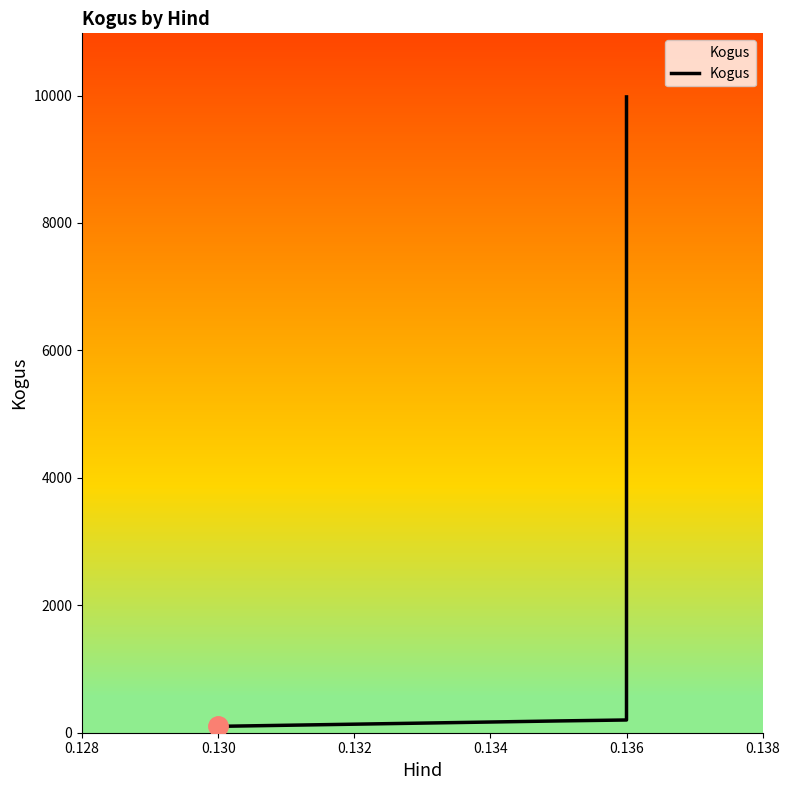

How many lines are shown in the chart?

1